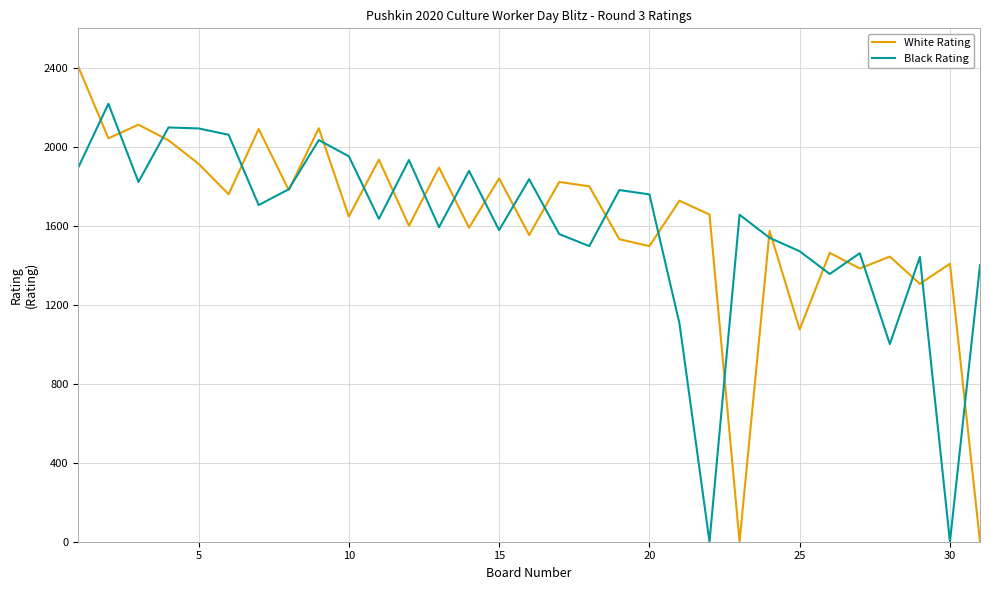

At how many categories does at least one series exceed 722?

31